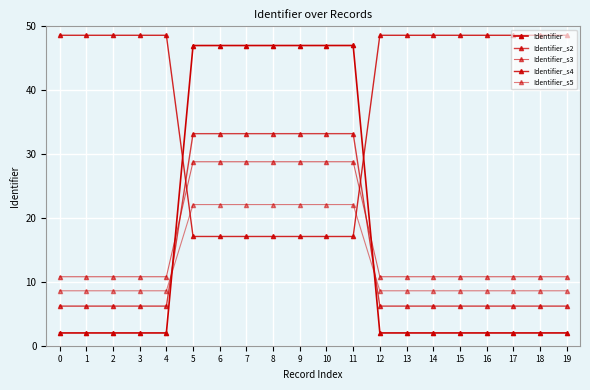

Is this an area chart (filled region under the line)?

No